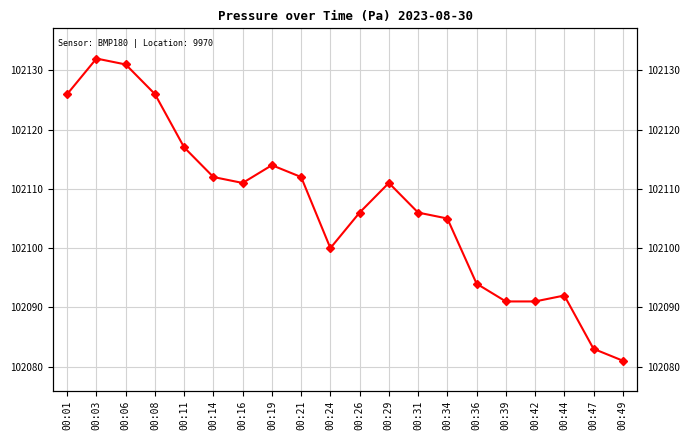

Is this an area chart (filled region under the line)?

No